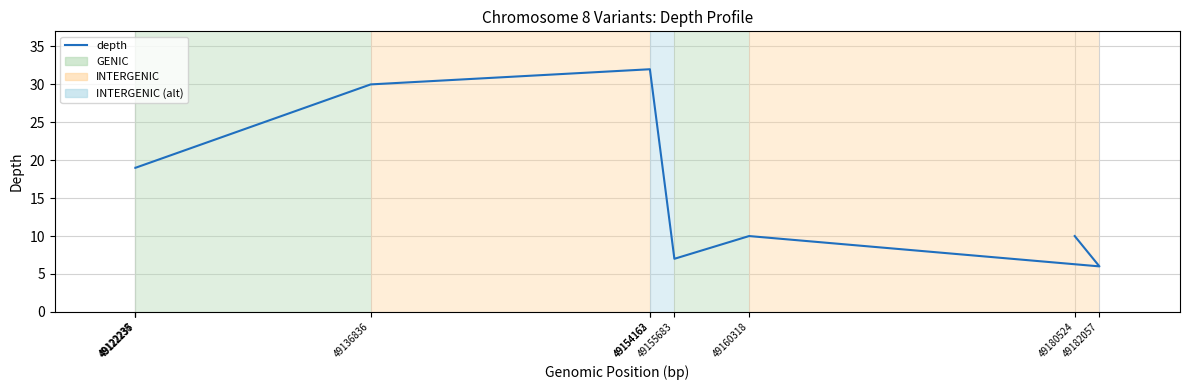

What is the change in value from 49136836 to 49180524?

-20